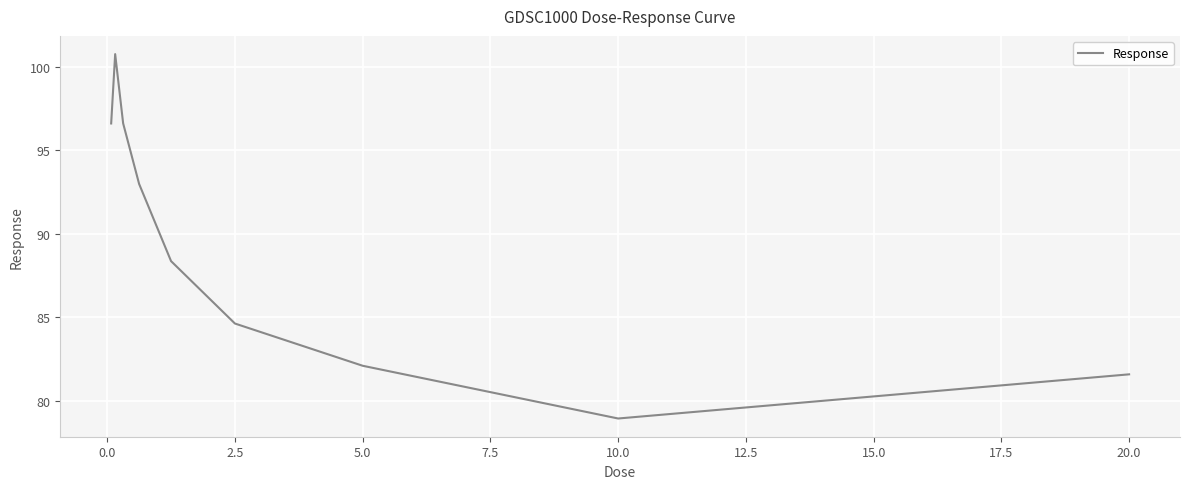

How many categories are shown in the chart?

9